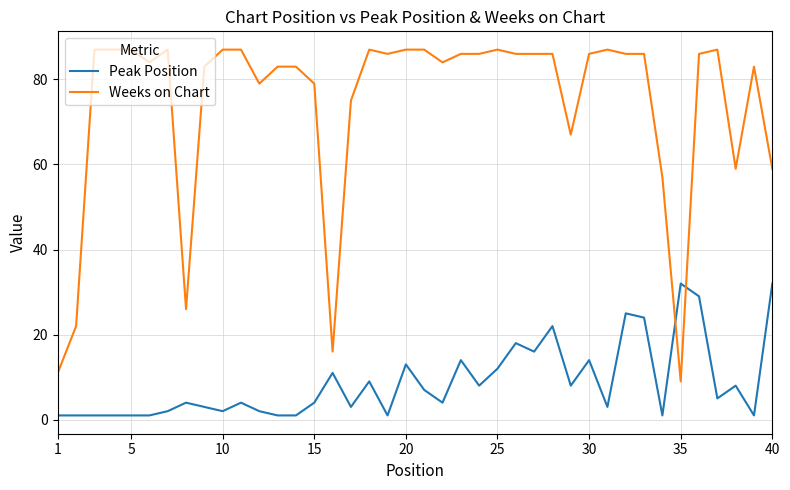

Which series has the largest total across all categories?

Weeks on Chart